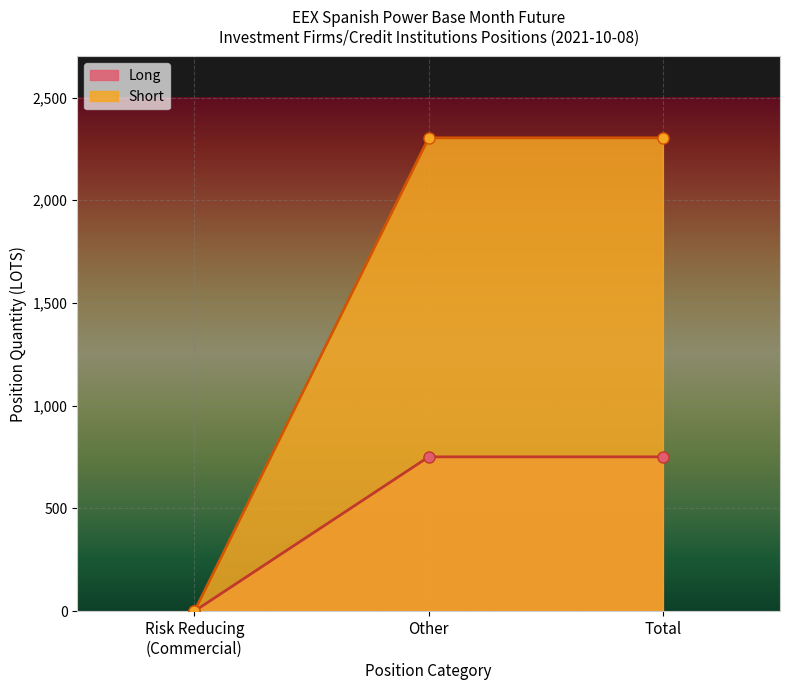

True or false: Long has a value of 184.3 at Total.

False